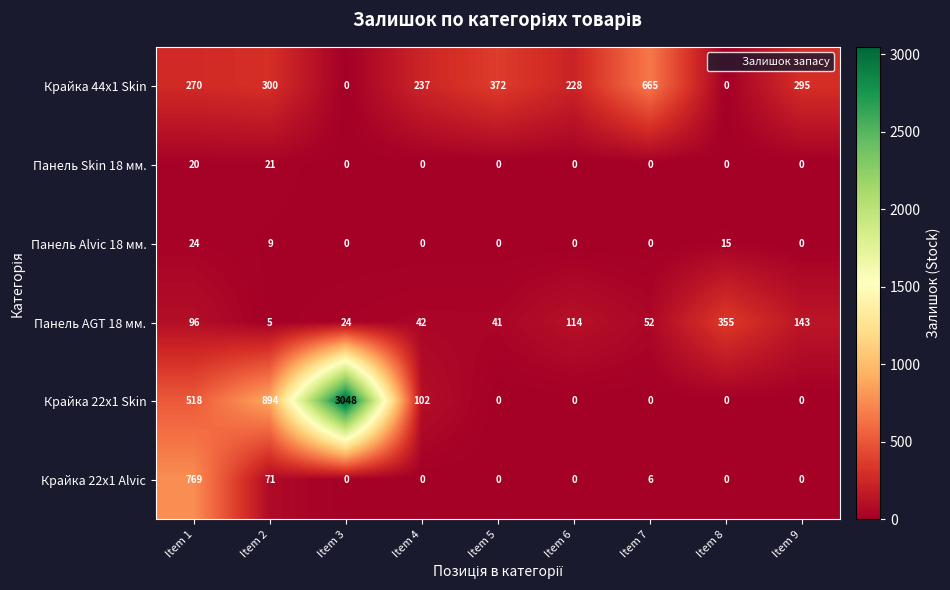

Rank the series by their maximum value, from lowest to highest.

Панель Skin 18 мм., Панель Alvic 18 мм., Панель AGT 18 мм., Крайка 44x1 Skin, Крайка 22x1 Alvic, Крайка 22x1 Skin